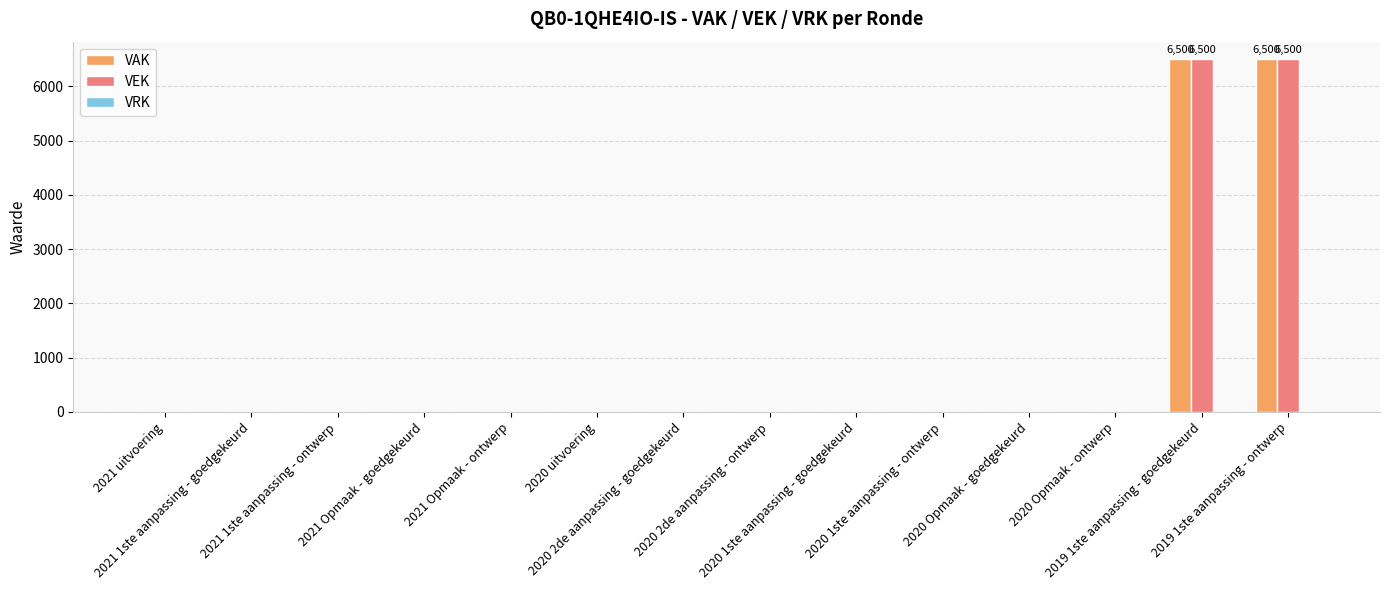

True or false: VEK has a value of -2648 at 2021 uitvoering.

False